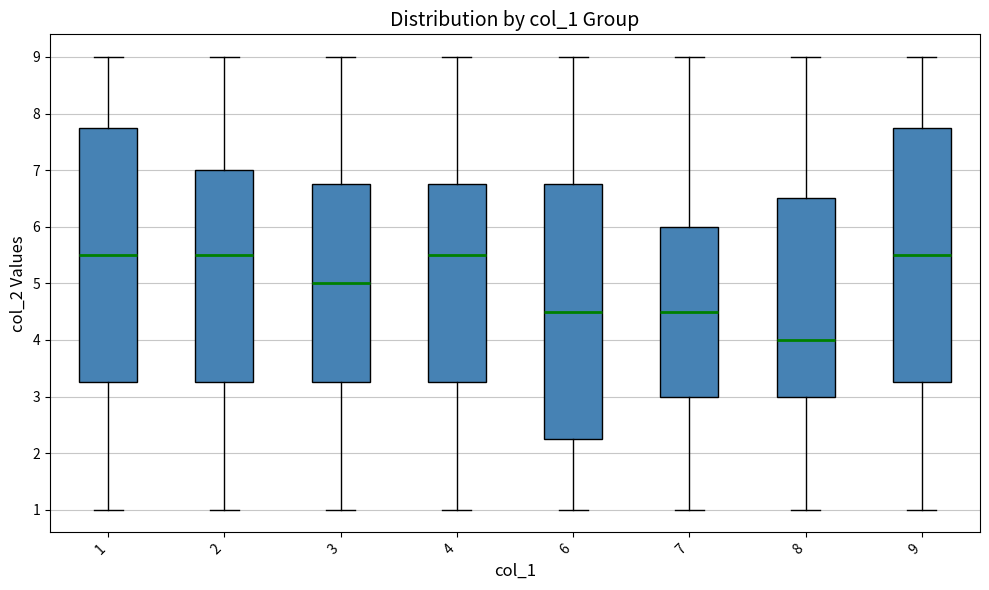

Where is the upper edge of the box at x = 2 on the y-axis? The values are not printed on the chart, so give them approximately, as read against the axis.

7.0